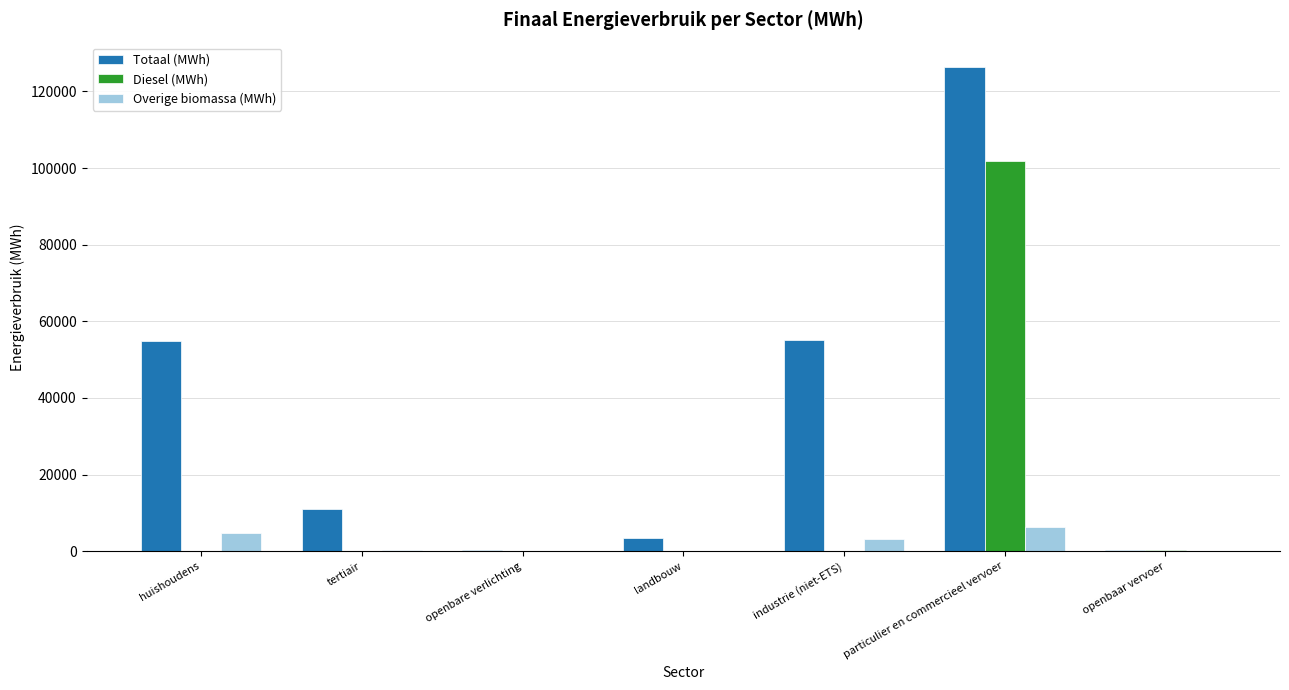

What are all the series names shown in the legend?

Totaal (MWh), Diesel (MWh), Overige biomassa (MWh)